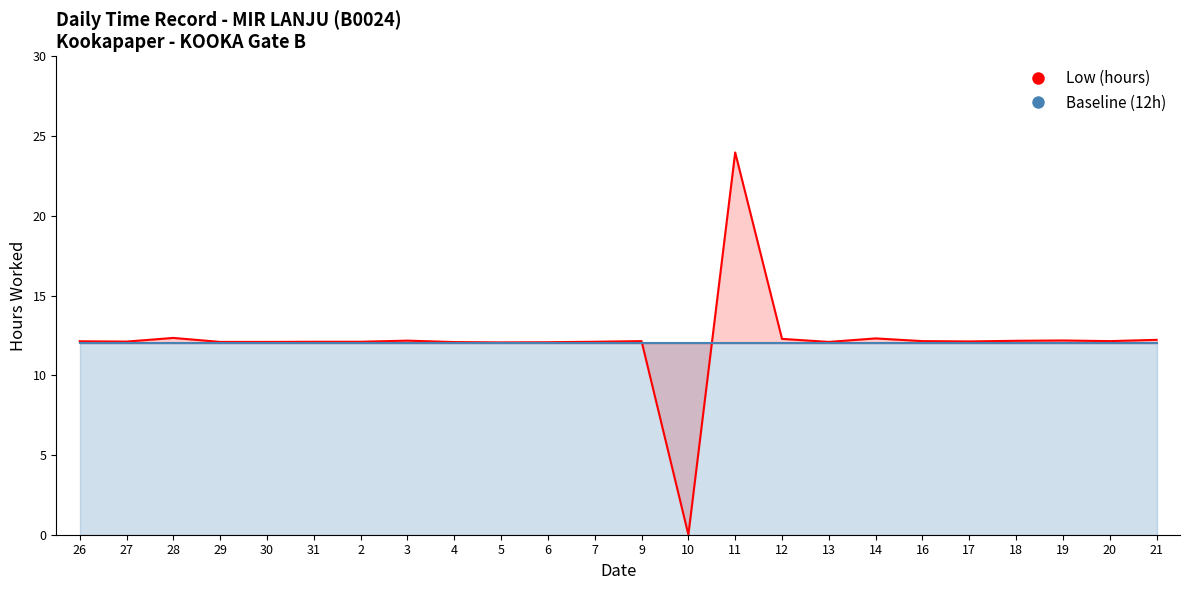

Is the value of Baseline (12h) at 21 greater than the value of Low (hours) at 30?

No